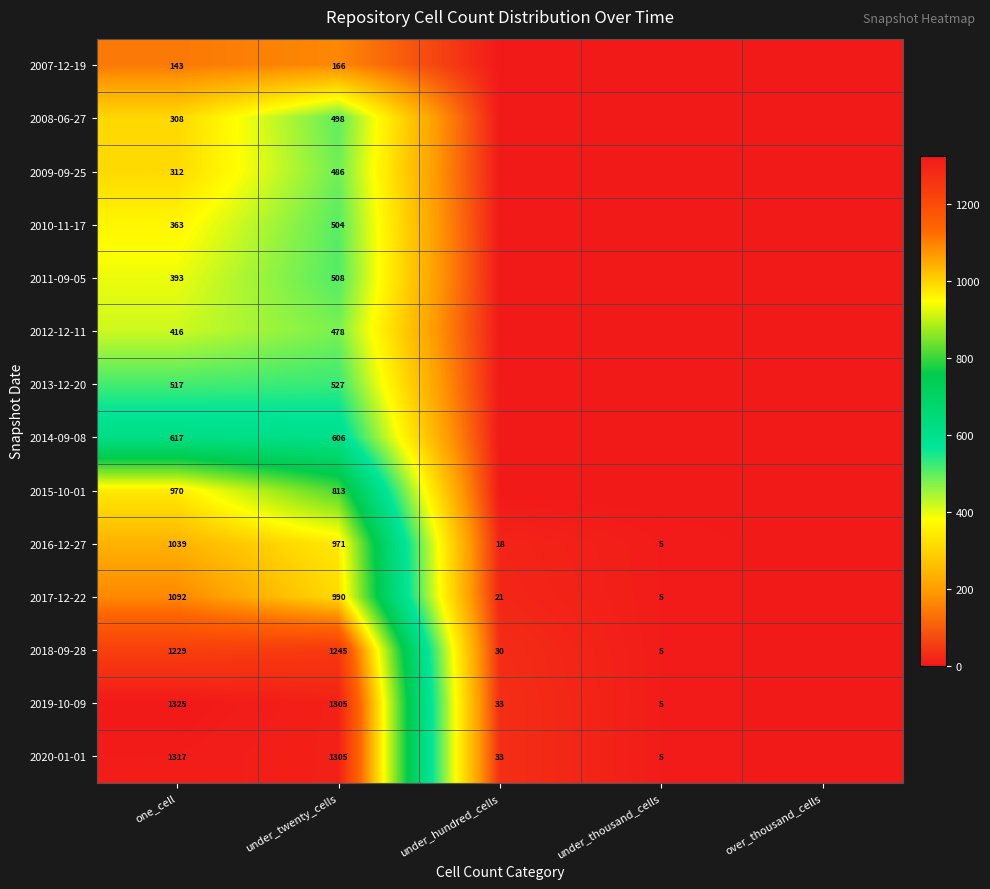

True or false: 2011-09-05 has a value of 698 at one_cell.

False